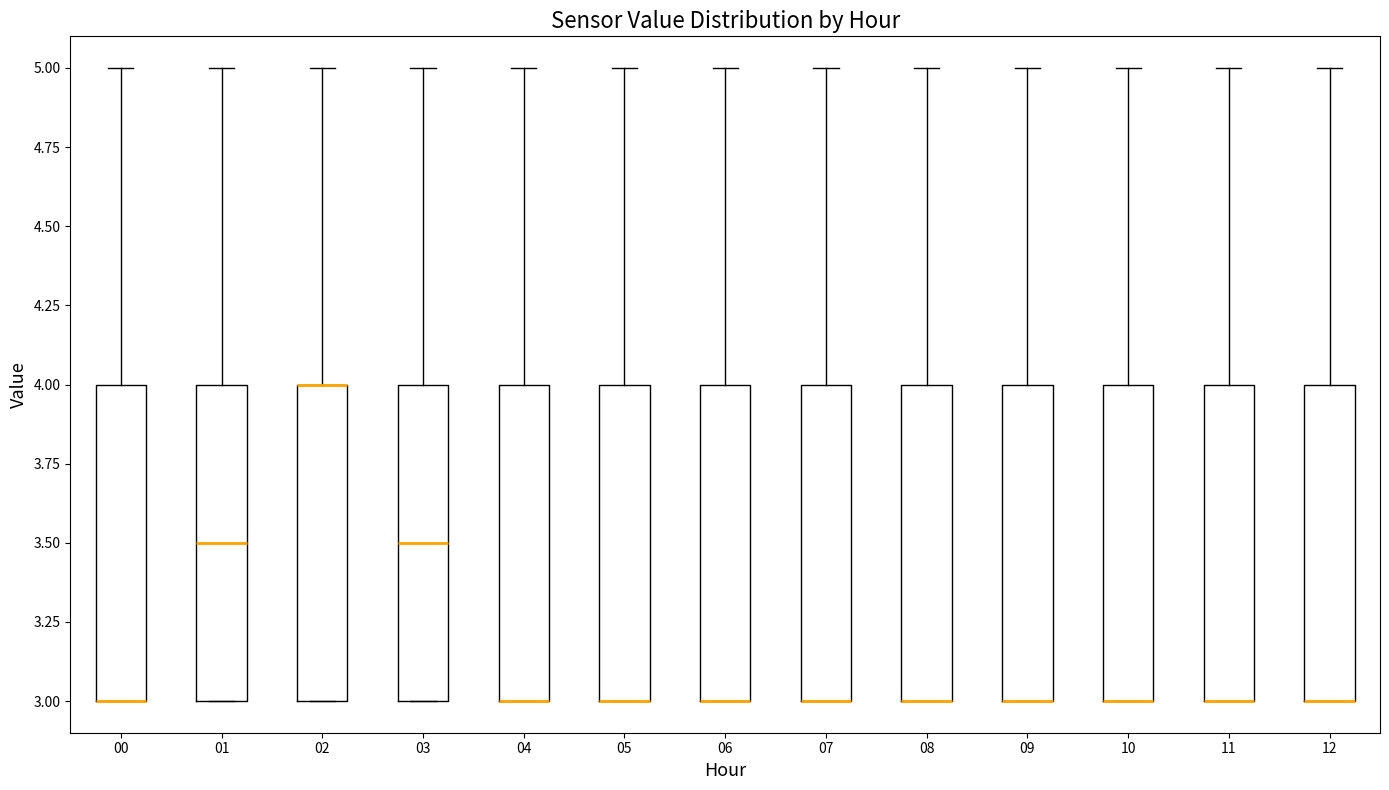

Where does the upper whisker of the box at x = 12 end on the y-axis? The values are not printed on the chart, so give them approximately, as read against the axis.

5.0